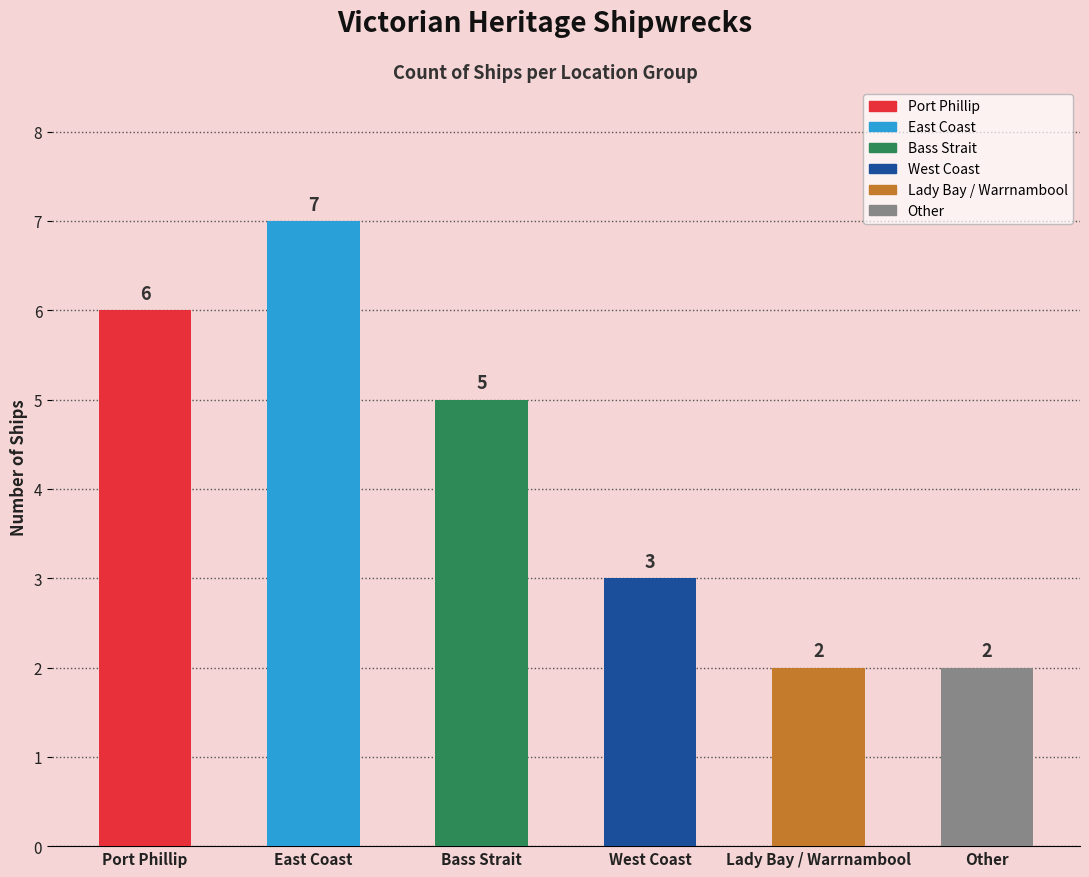

Is it true that the value at West Coast is 3?

True